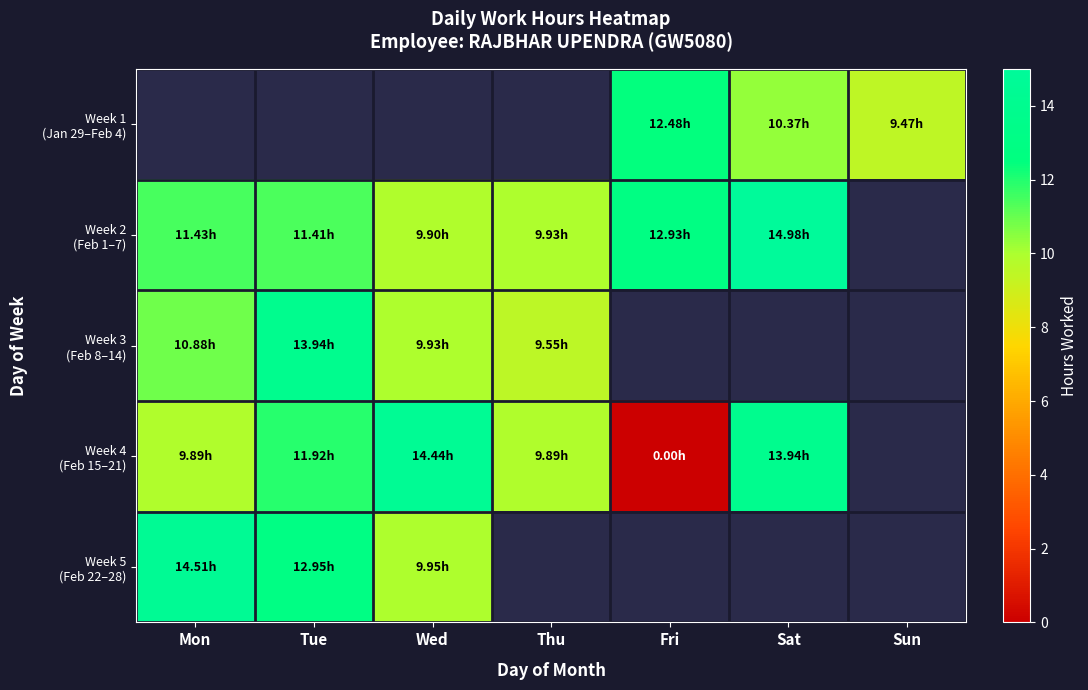

Which category has the highest value in the Week 5 (Feb 22–28) series?

Mon